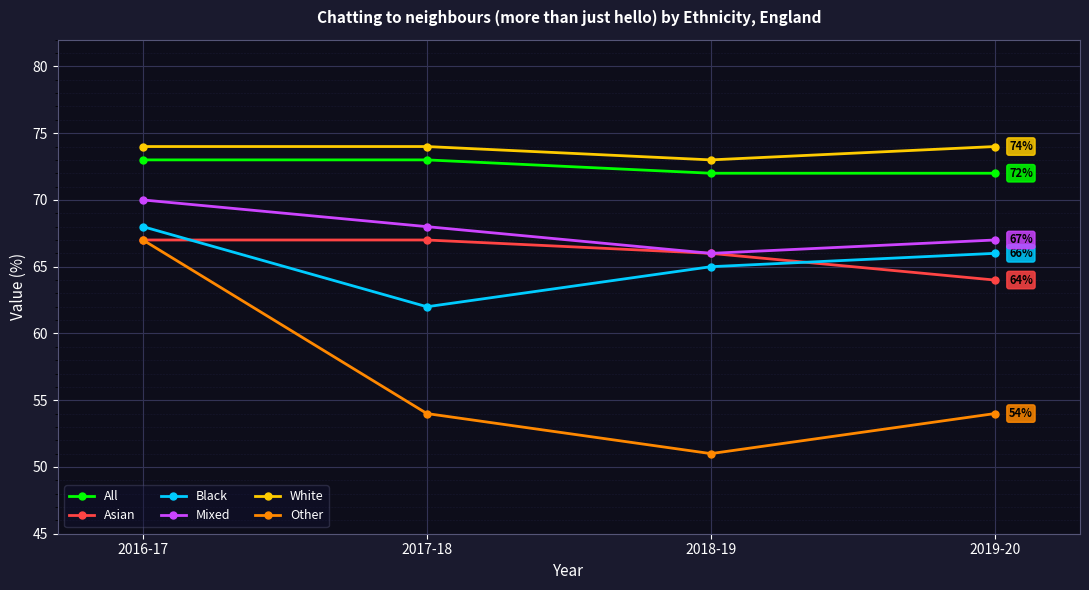

What is the difference between the highest and lowest values at 2019-20?

20